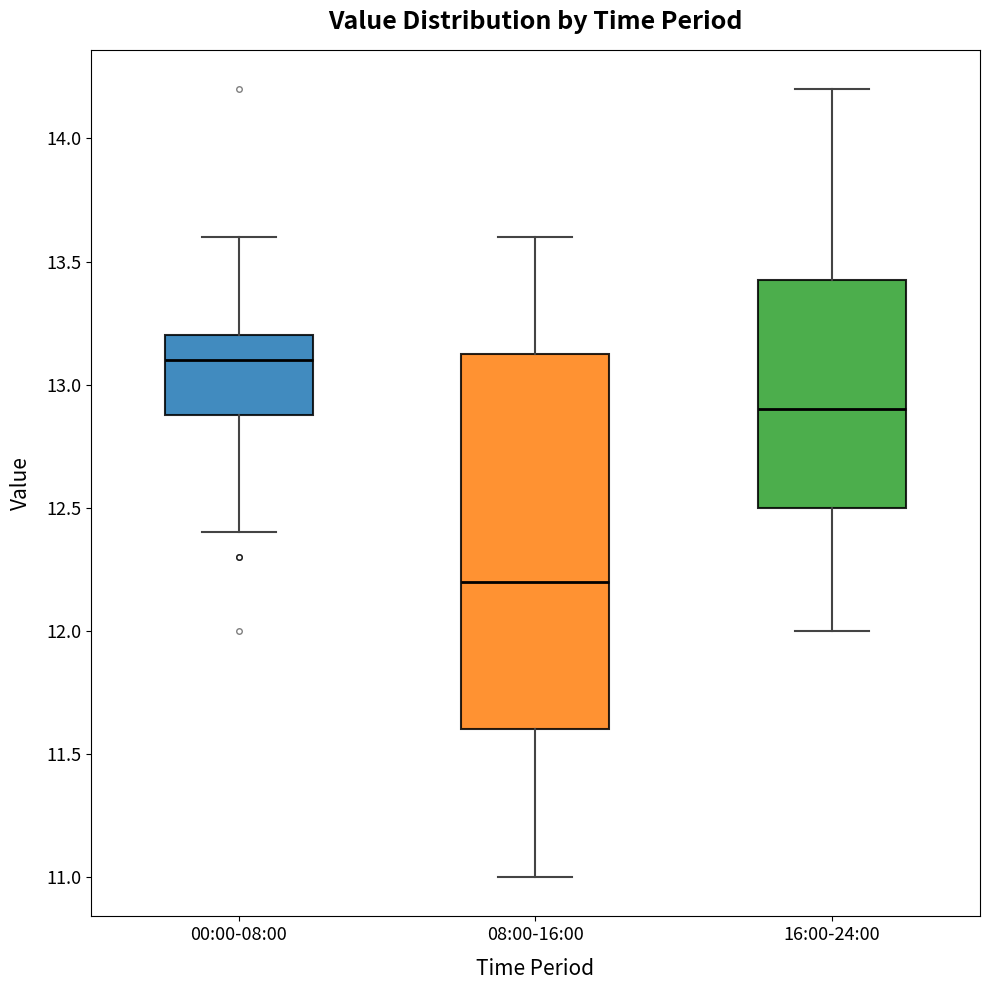

Reading left to right, transcribe this box plot: for each box, give where its median line is, the range the box spans, and where its two whiskers end, as read against the y-axis. The values are not printed on the chart, so give them approximately, as read against the axis.

00:00-08:00: median 13.10, box 12.90 to 13.20, whiskers 12.40 to 13.60
08:00-16:00: median 12.20, box 11.60 to 13.15, whiskers 11.00 to 13.60
16:00-24:00: median 12.90, box 12.50 to 13.45, whiskers 12.00 to 14.20